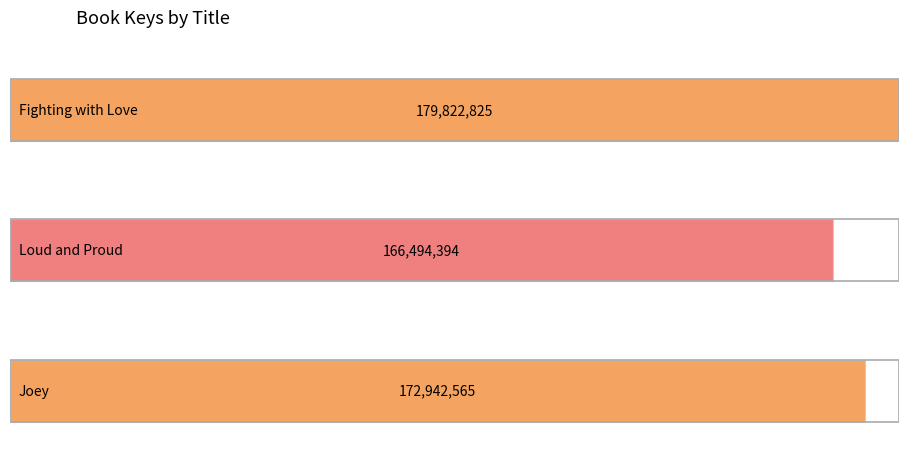

Does the chart contain stacked bars?

No